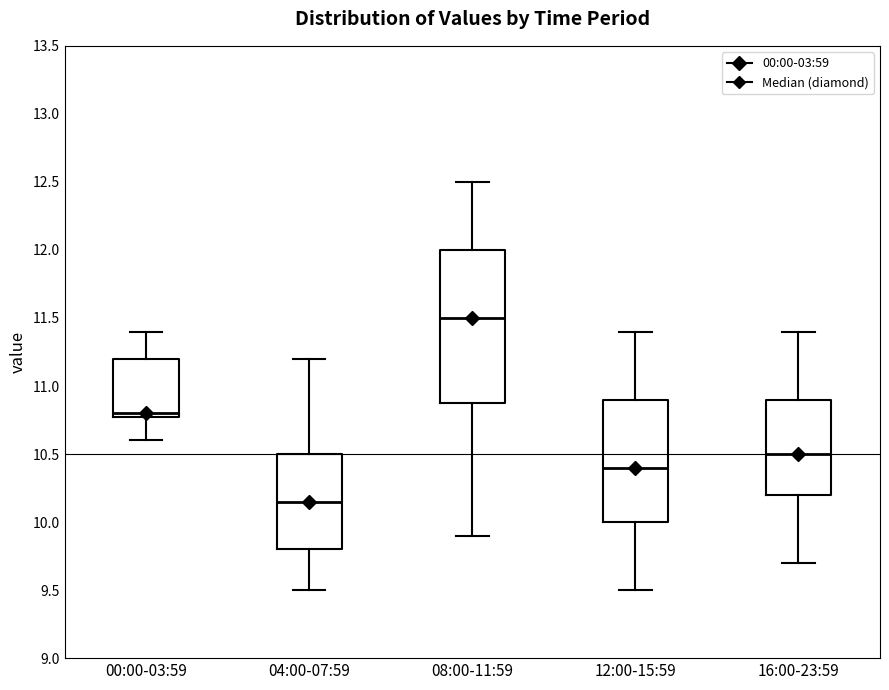

Where does the lower whisker of the box for 08:00-11:59 end on the y-axis? The values are not printed on the chart, so give them approximately, as read against the axis.

9.90